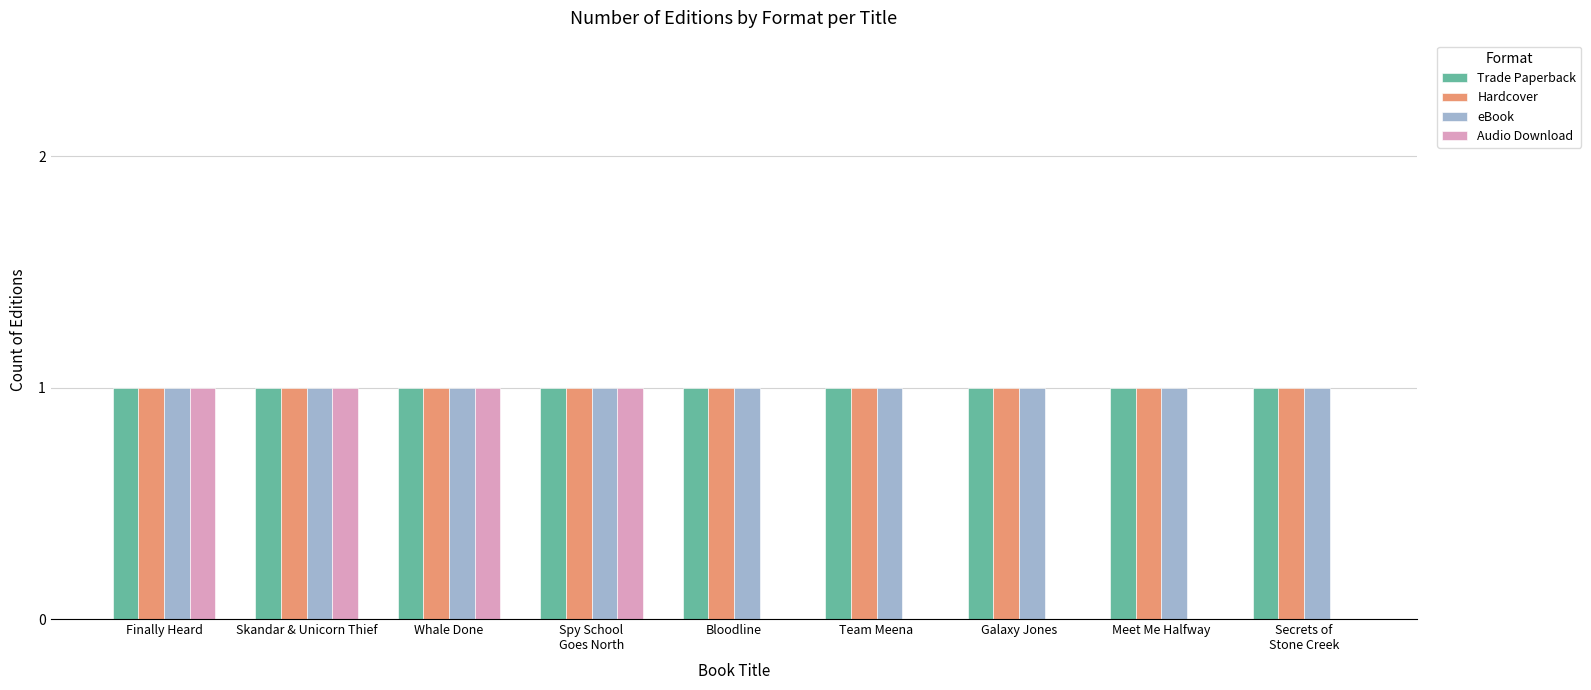

What is the highest value of the eBook series?

1